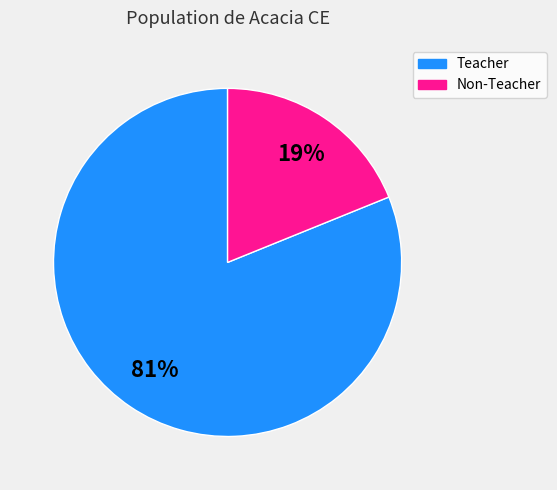

Is there a majority slice in this chart?

Yes